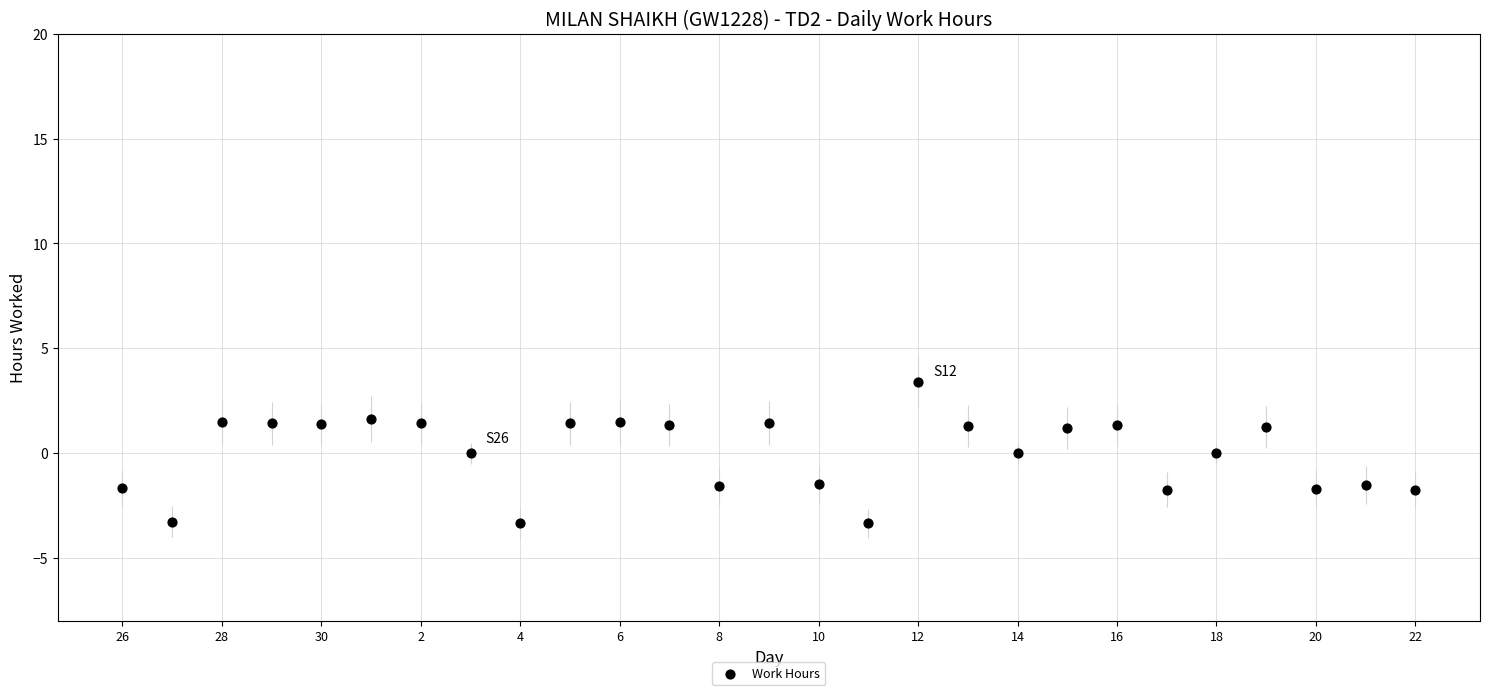

How many points are shown in the scatter plot?

27